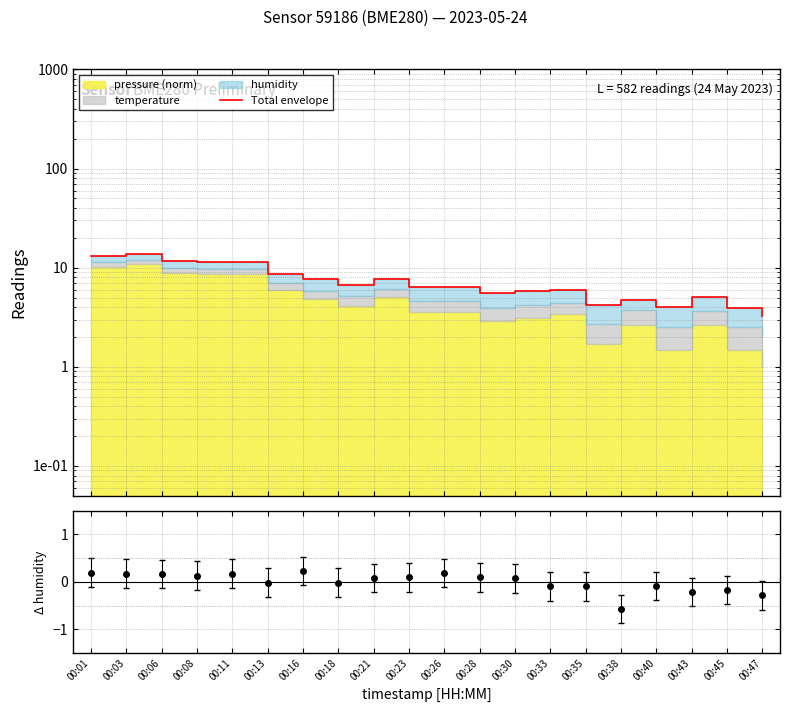

How many lines are shown in the chart?

1